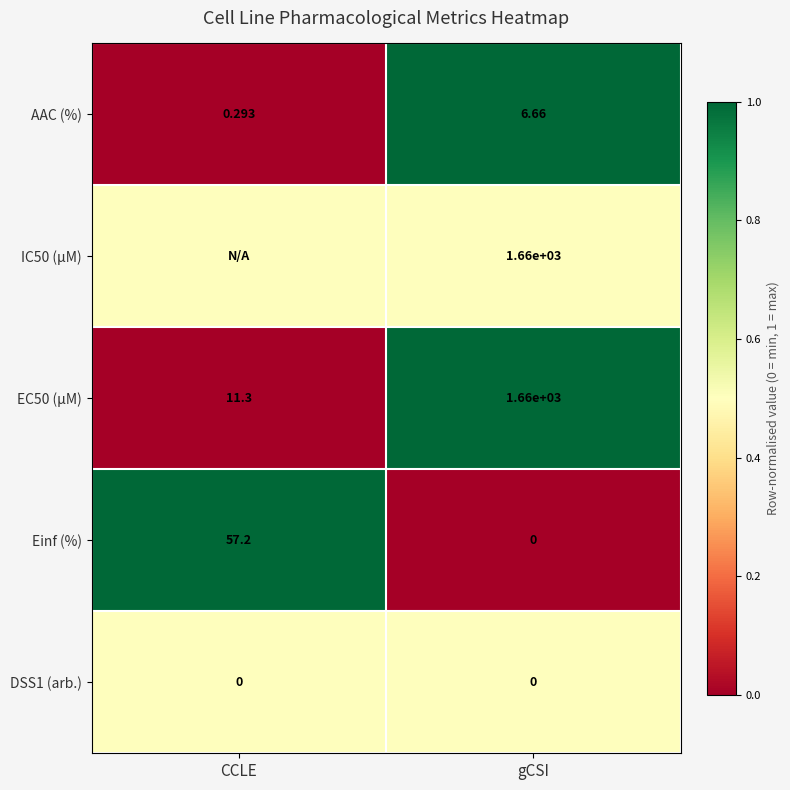

Rank the categories by Einf (%) value from highest to lowest.

CCLE, gCSI